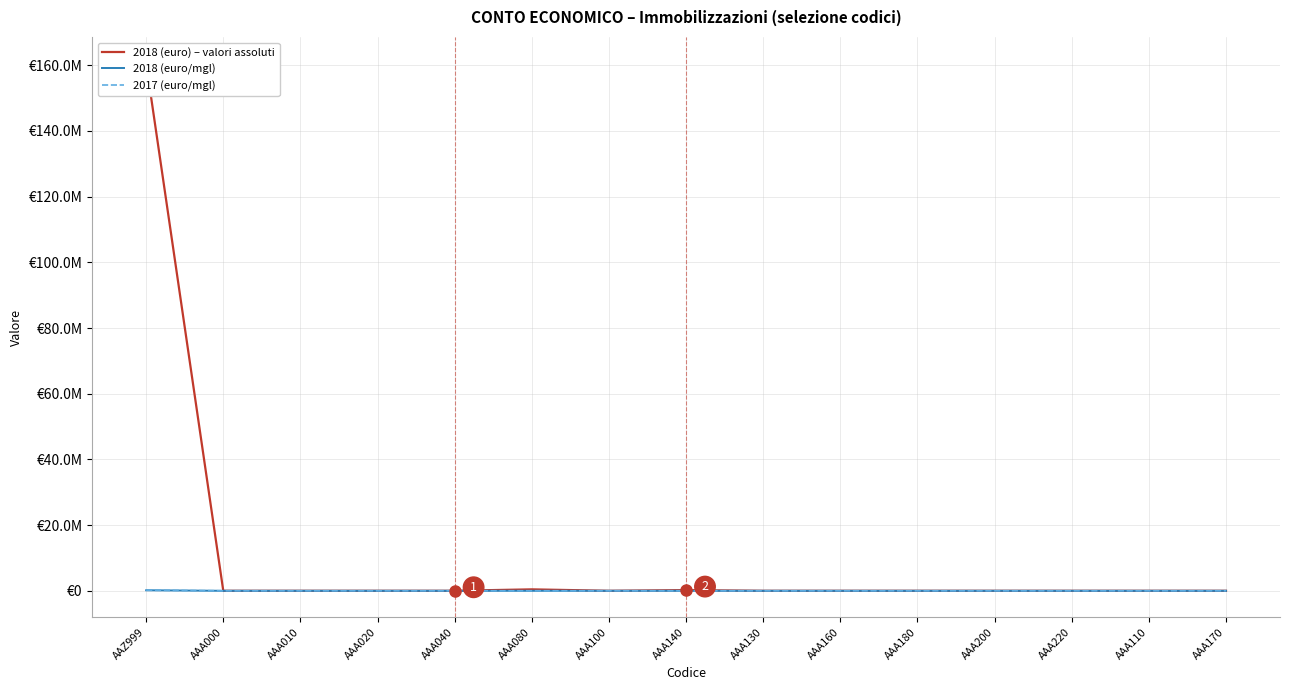

Does the chart have visible grid lines?

Yes